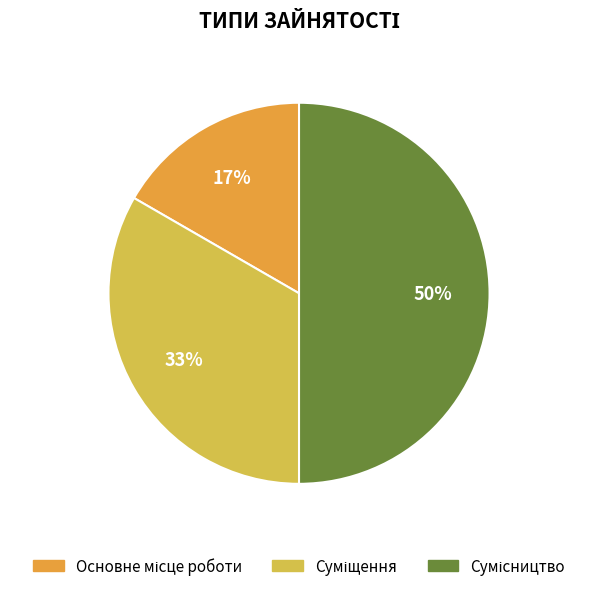

To the nearest percent, what is the difference between the largest and smallest slice percentages?

33%